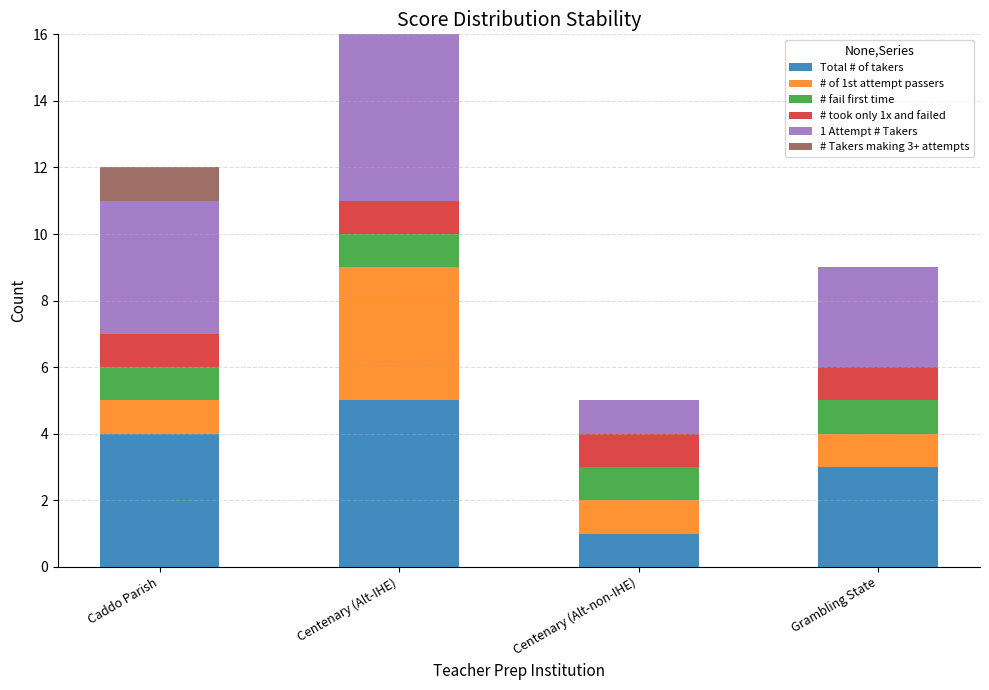

Are the bars grouped side by side (vs. stacked)?

No